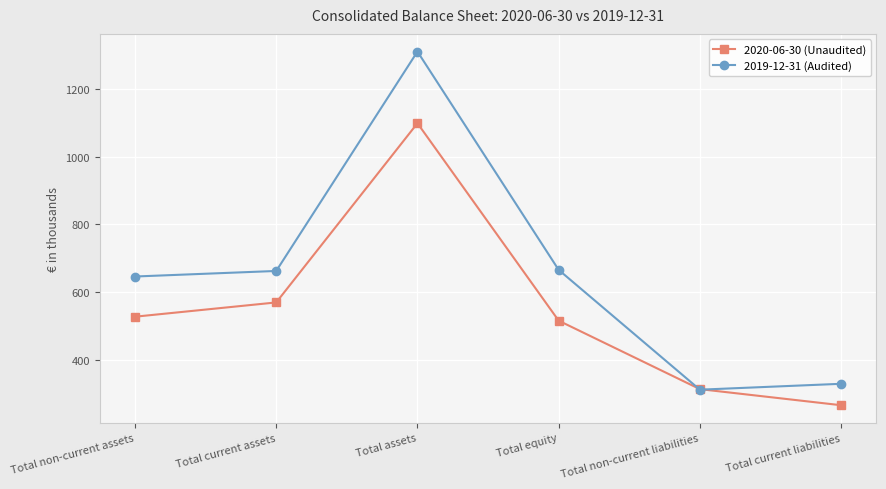

Where is the first local maximum for 2019-12-31 (Audited)?

Total assets